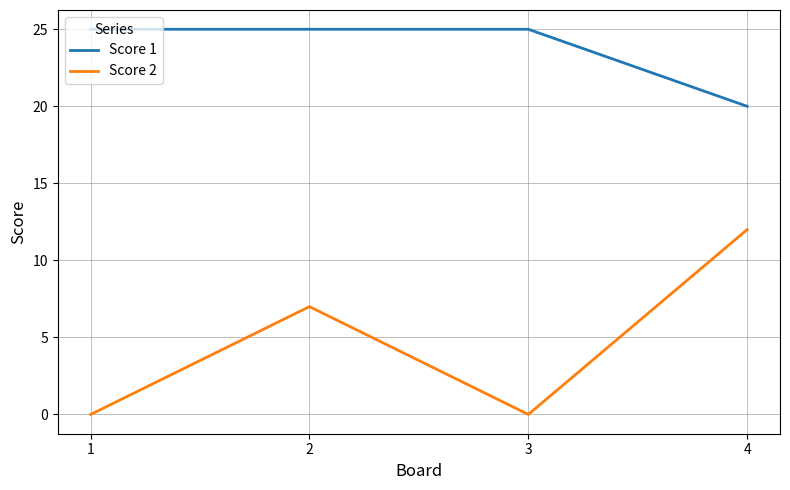

Which series has the largest range (max minus min)?

Score 2